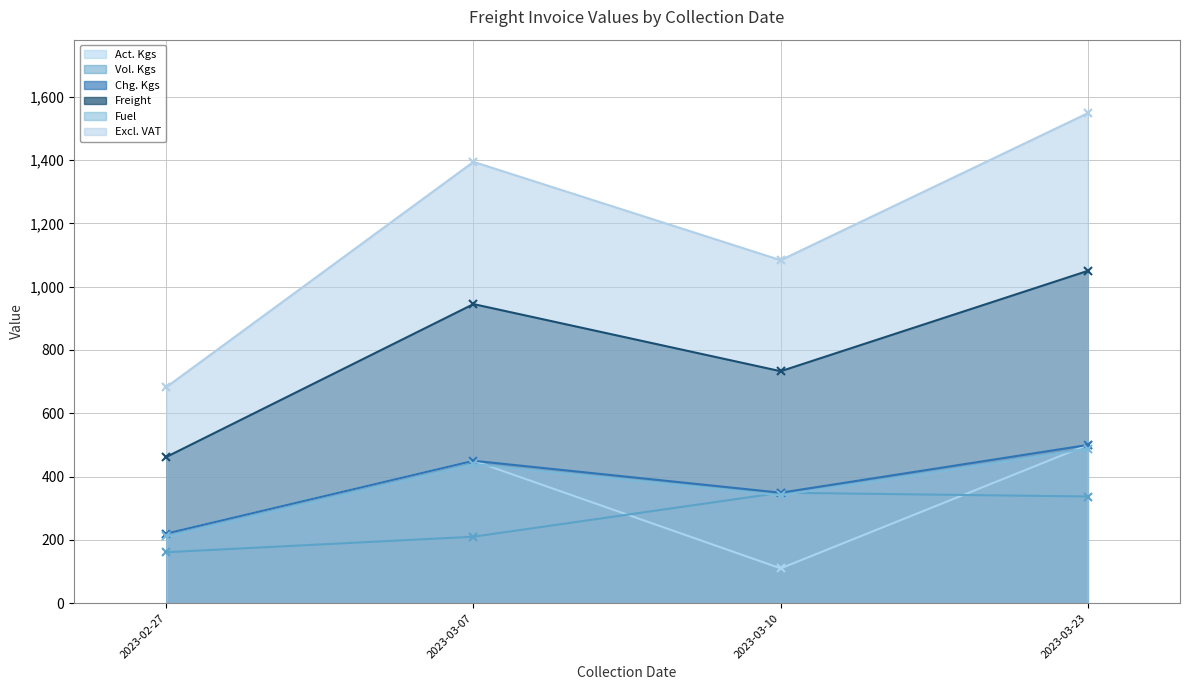

Where is the first local maximum for Act. Kgs?

2023-03-07